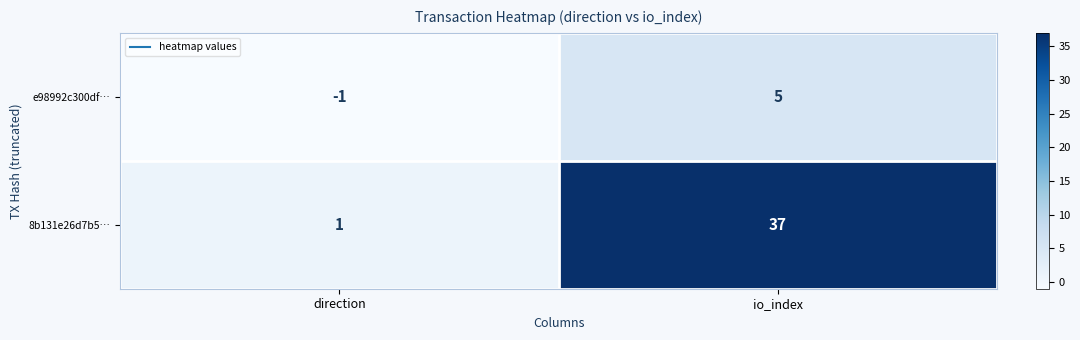

The value of 8b131e26d7b5… at direction is 2. True or false?

False